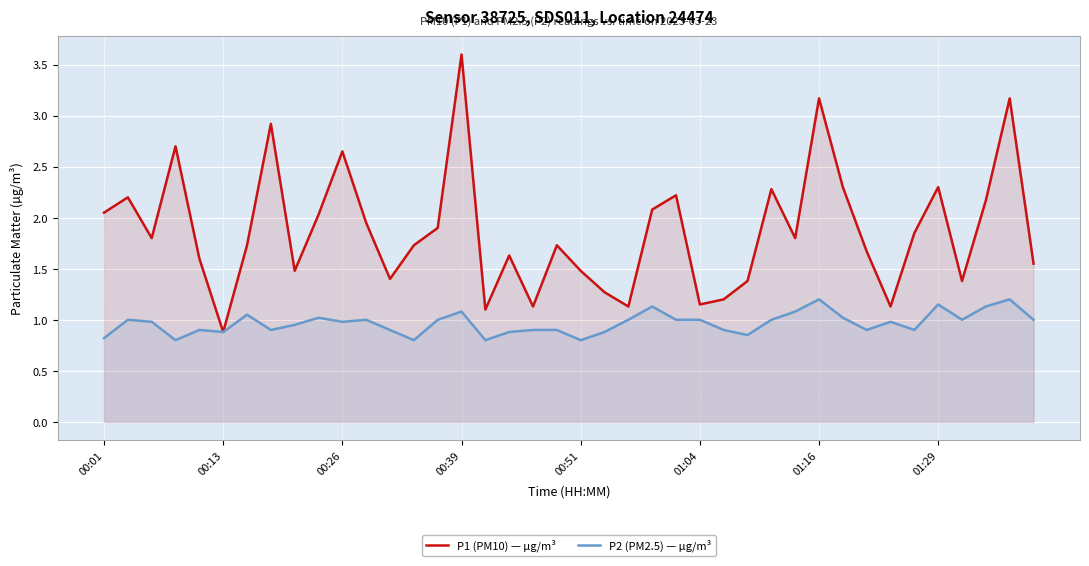

In P1 (PM10) — µg/m³, how many points are lower than both neighbors (excluding endpoints)?

11